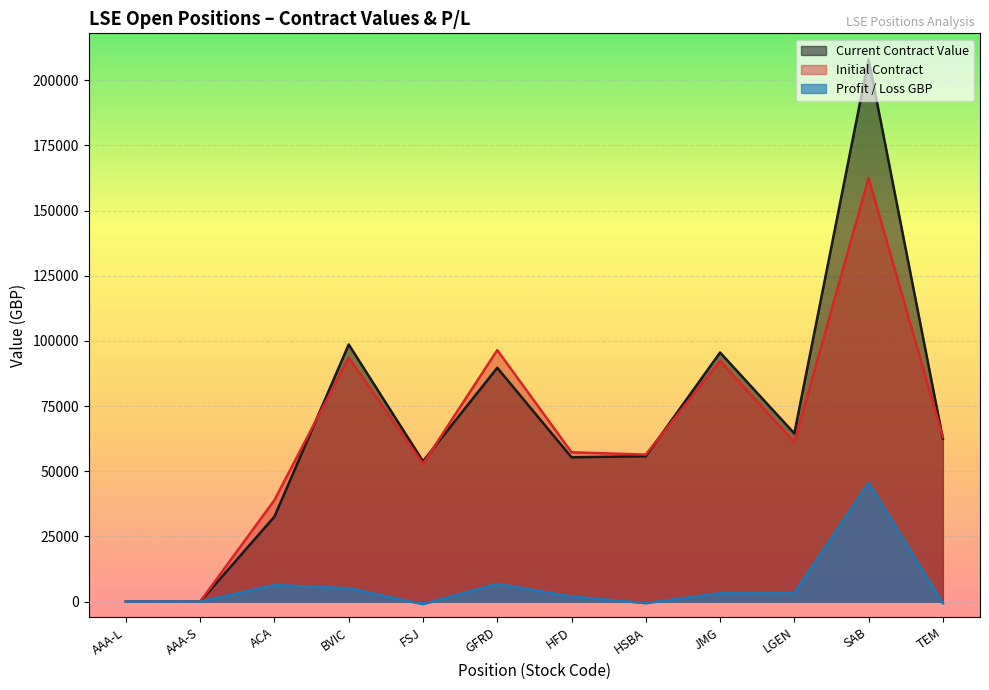

What is the total value across all series at ACA?

77869.3